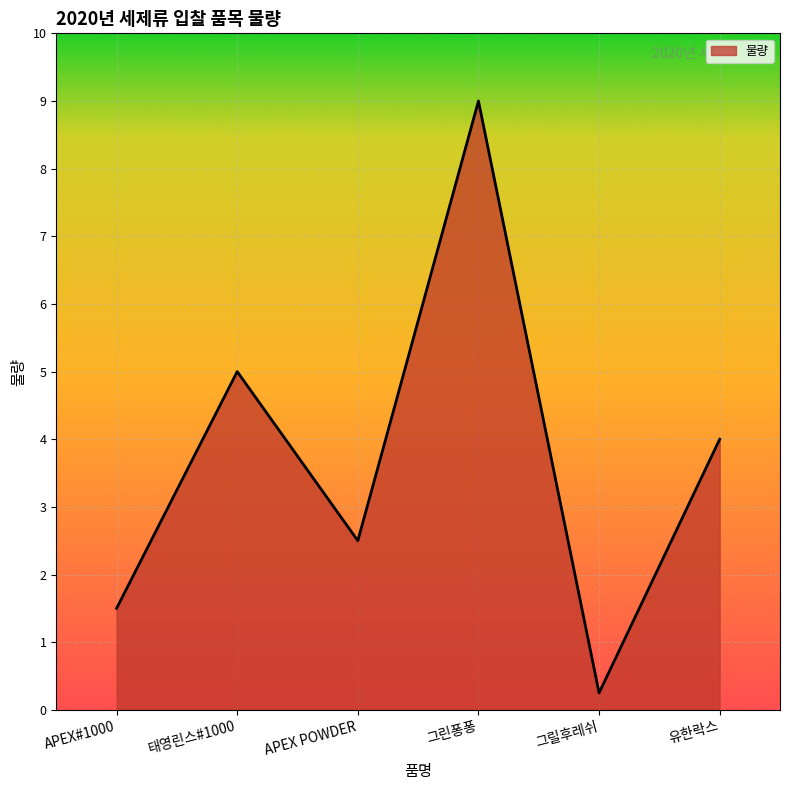

What is the sum of the values at 유한락스 and 그린퐁퐁?

13.0